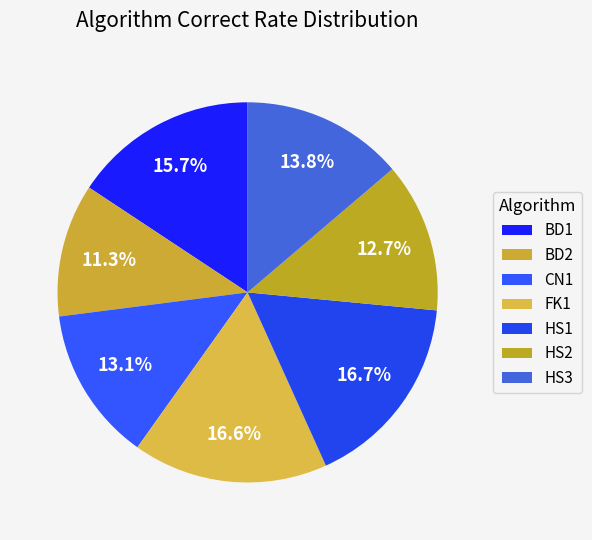

To the nearest percent, what is the average slice percentage?

14%